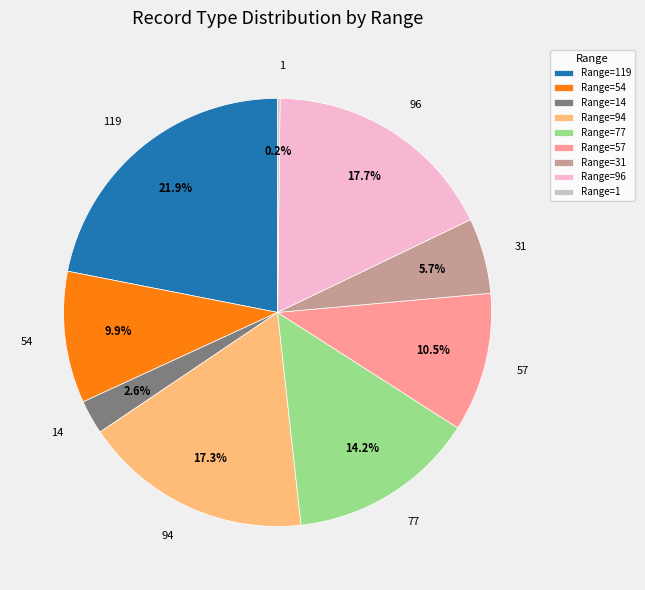

Does 54 represent more than half of the total?

No